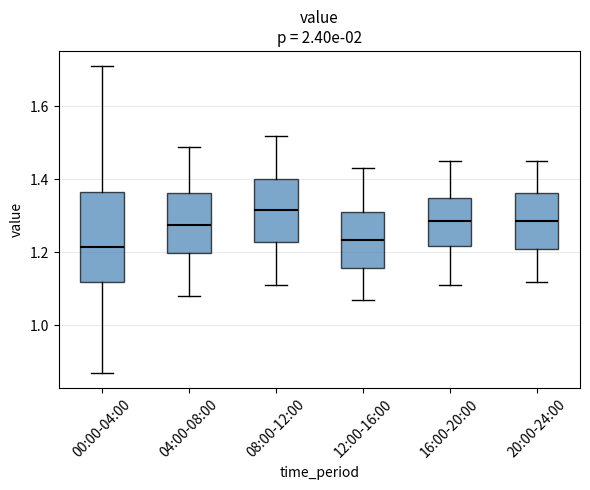

Reading left to right, read every box against the y-axis: the position of its median line, the range the box covers, and the ends of its whiskers. The values are not printed on the chart, so give them approximately, as read against the axis.

00:00-04:00: median 1.22, box 1.12 to 1.36, whiskers 0.88 to 1.72
04:00-08:00: median 1.28, box 1.20 to 1.36, whiskers 1.08 to 1.50
08:00-12:00: median 1.32, box 1.22 to 1.40, whiskers 1.12 to 1.52
12:00-16:00: median 1.24, box 1.16 to 1.32, whiskers 1.08 to 1.44
16:00-20:00: median 1.28, box 1.22 to 1.36, whiskers 1.12 to 1.46
20:00-24:00: median 1.28, box 1.22 to 1.36, whiskers 1.12 to 1.46